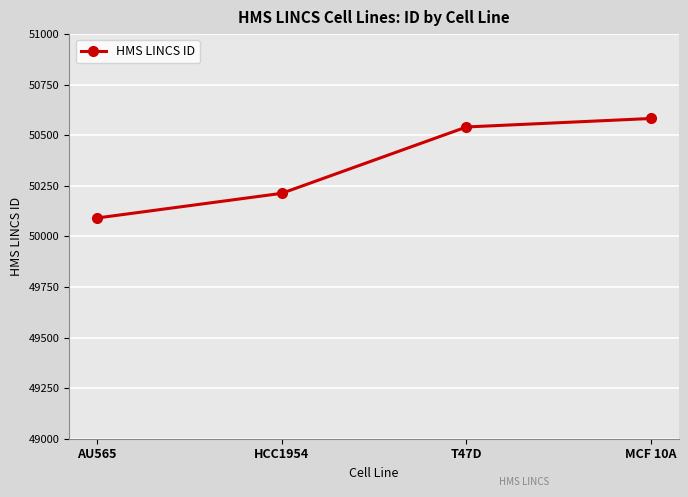

At which label is the value closest to 50337?

HCC1954